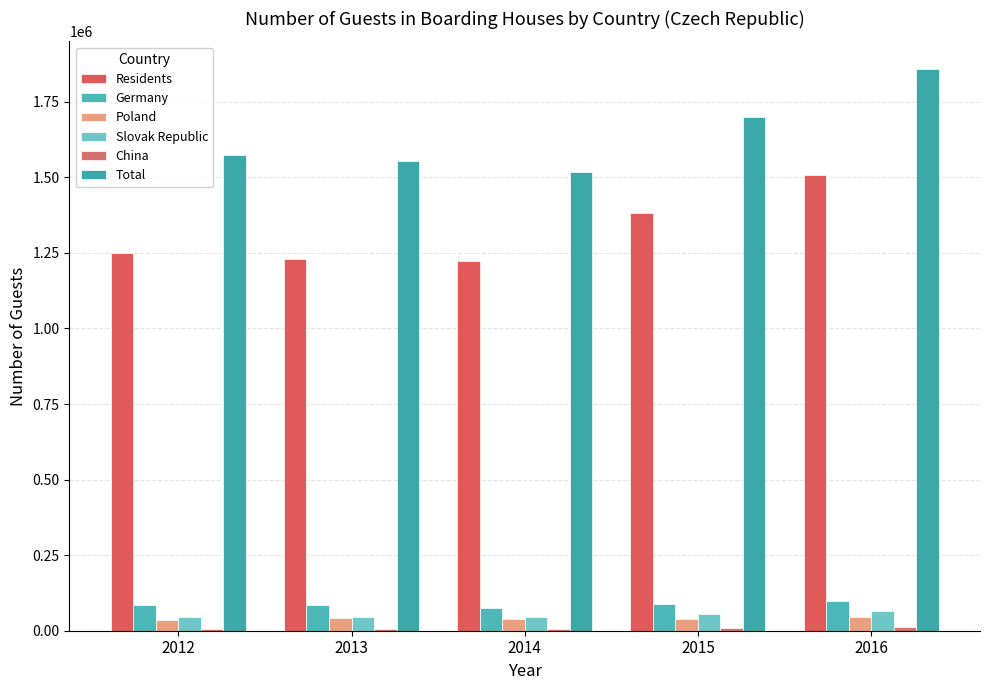

What is the difference between the second highest and second lowest values in the Slovak Republic series?

11445